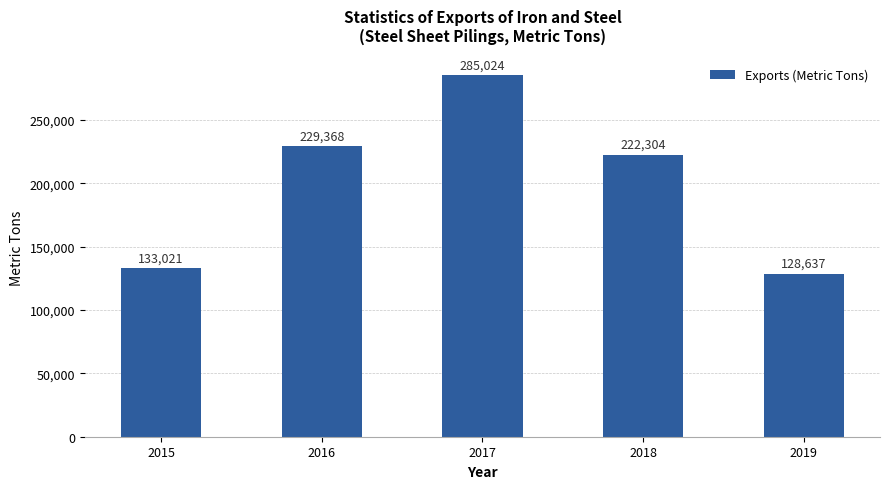

What is the smallest value displayed?

128637.1